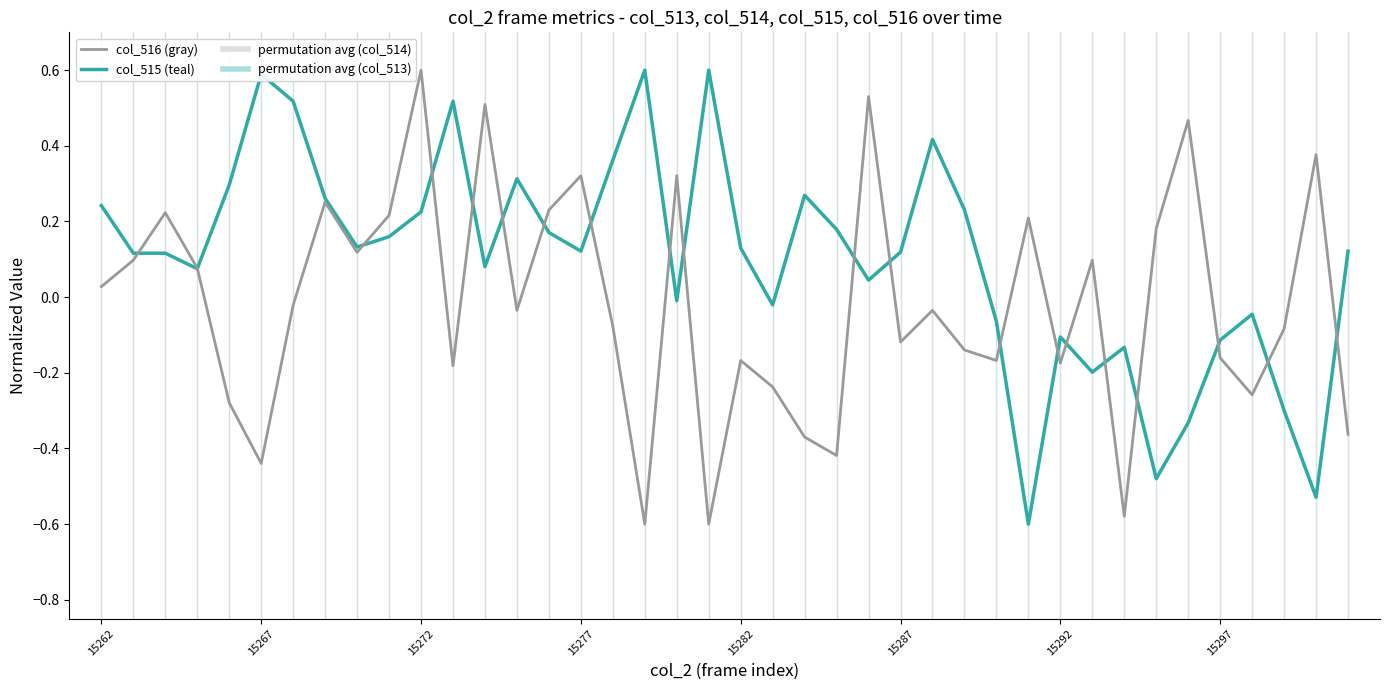

Which series ends up on top after the final intersection of col_516 and col_515?

col_515